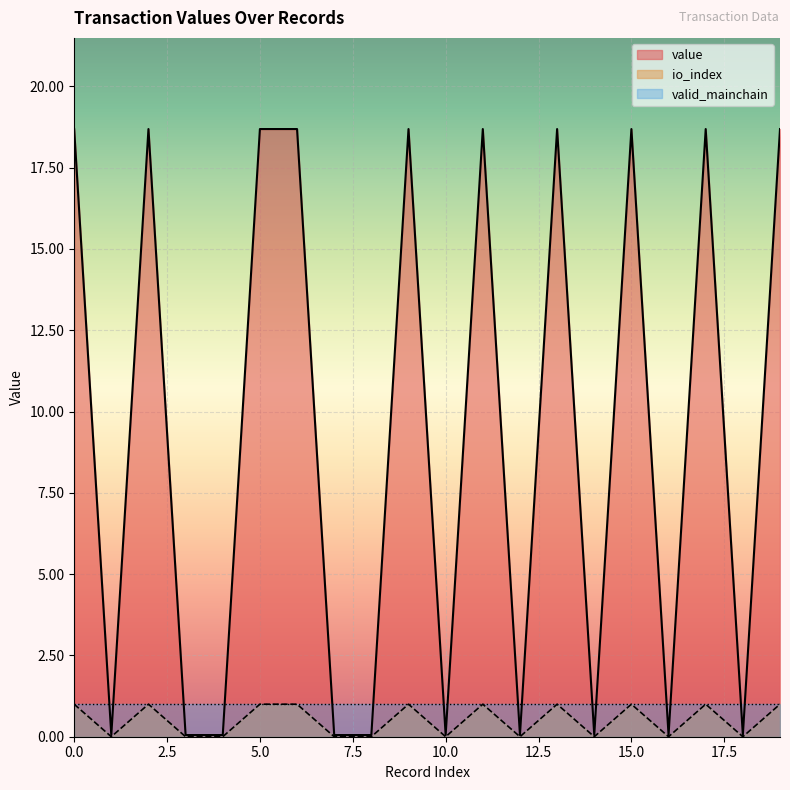

The value series shows 1.0 at 2. True or false?

True